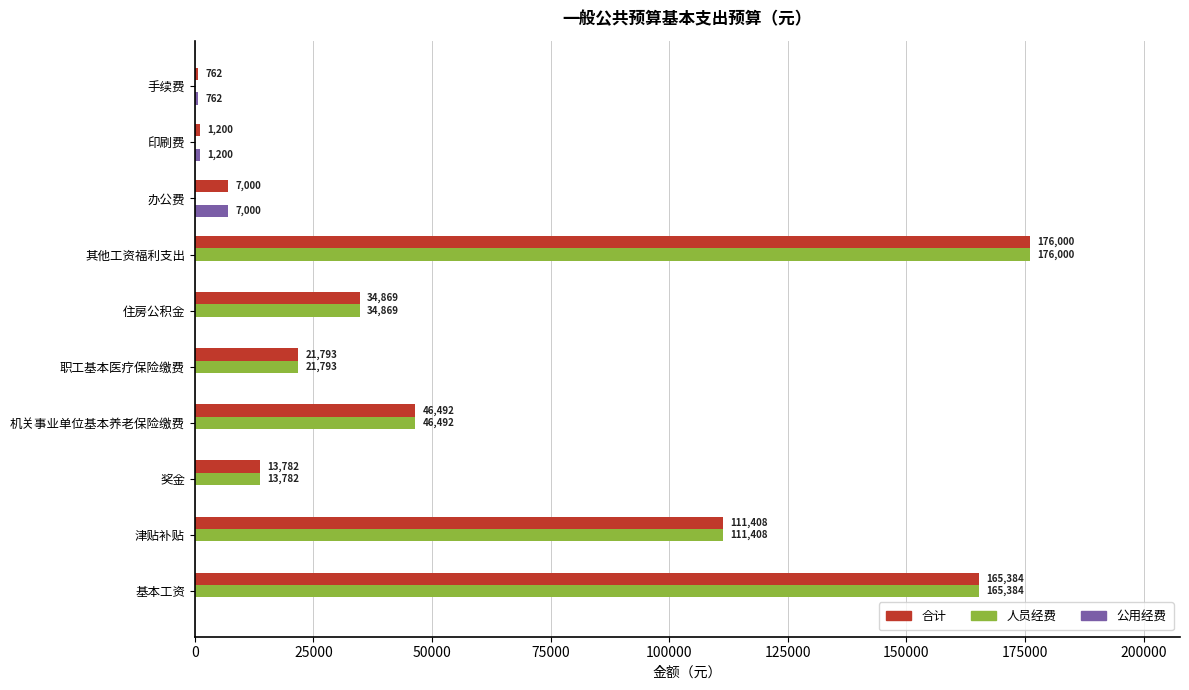

What are all the series names shown in the legend?

合计, 人员经费, 公用经费